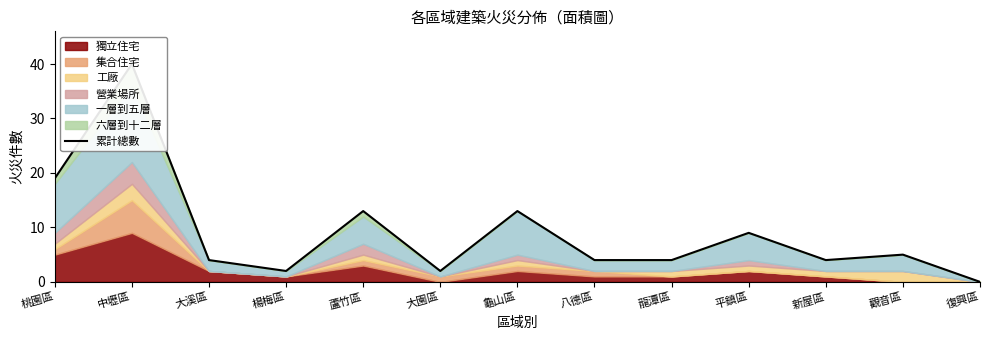

How many categories are shown in the chart?

13